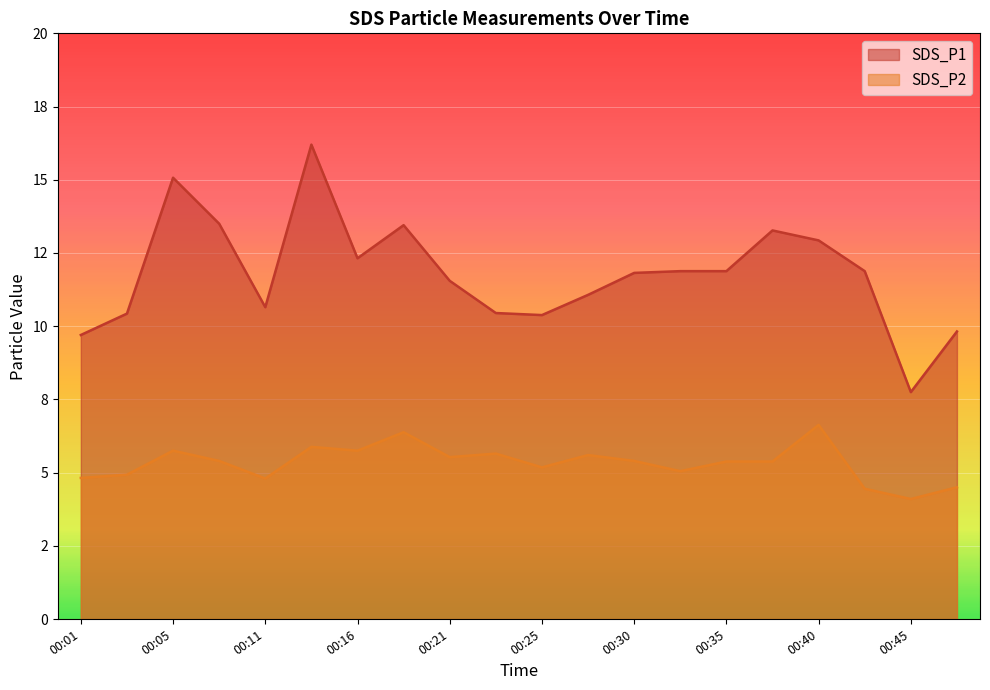

How many series are shown in this chart?

2